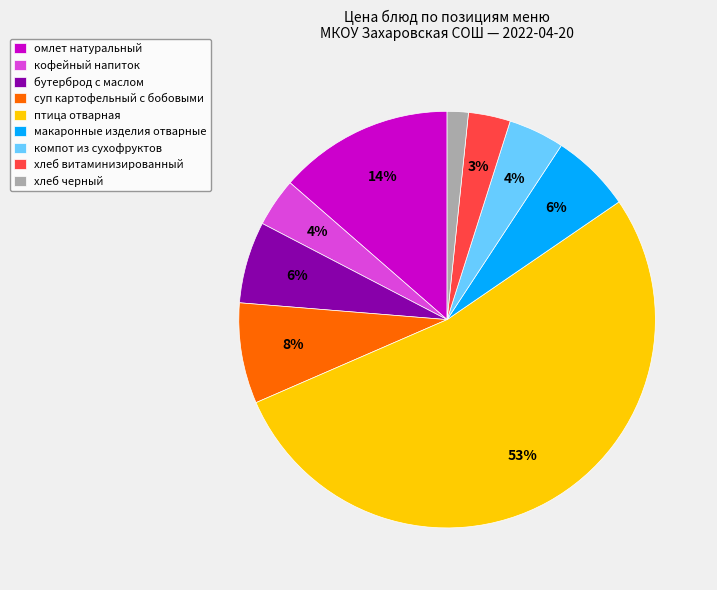

To the nearest percent, what is the difference between the largest and smallest slice percentages?

51%